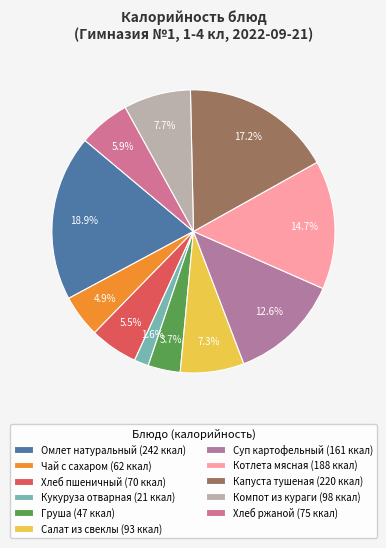

How many slices are in this pie chart?

11